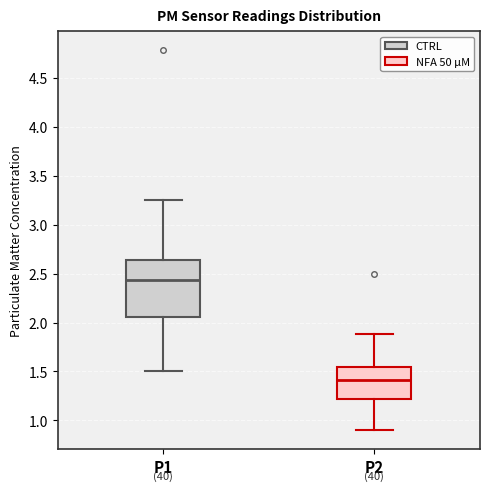

Which box has the highest median line?

P1